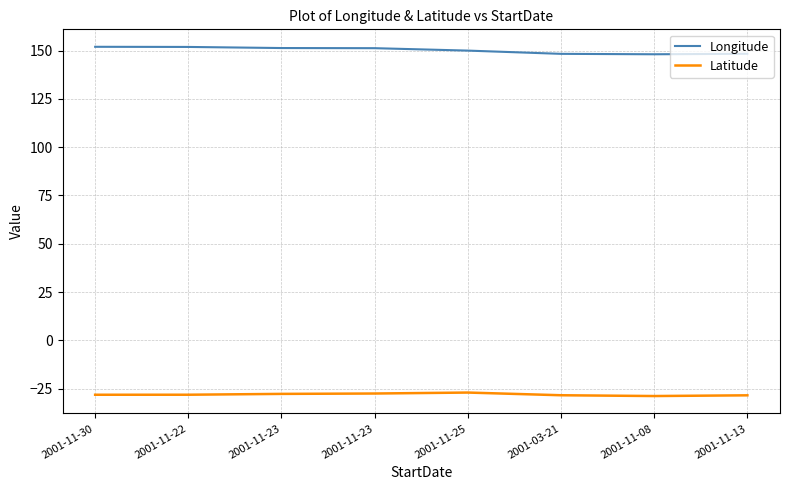

Is this an area chart (filled region under the line)?

No